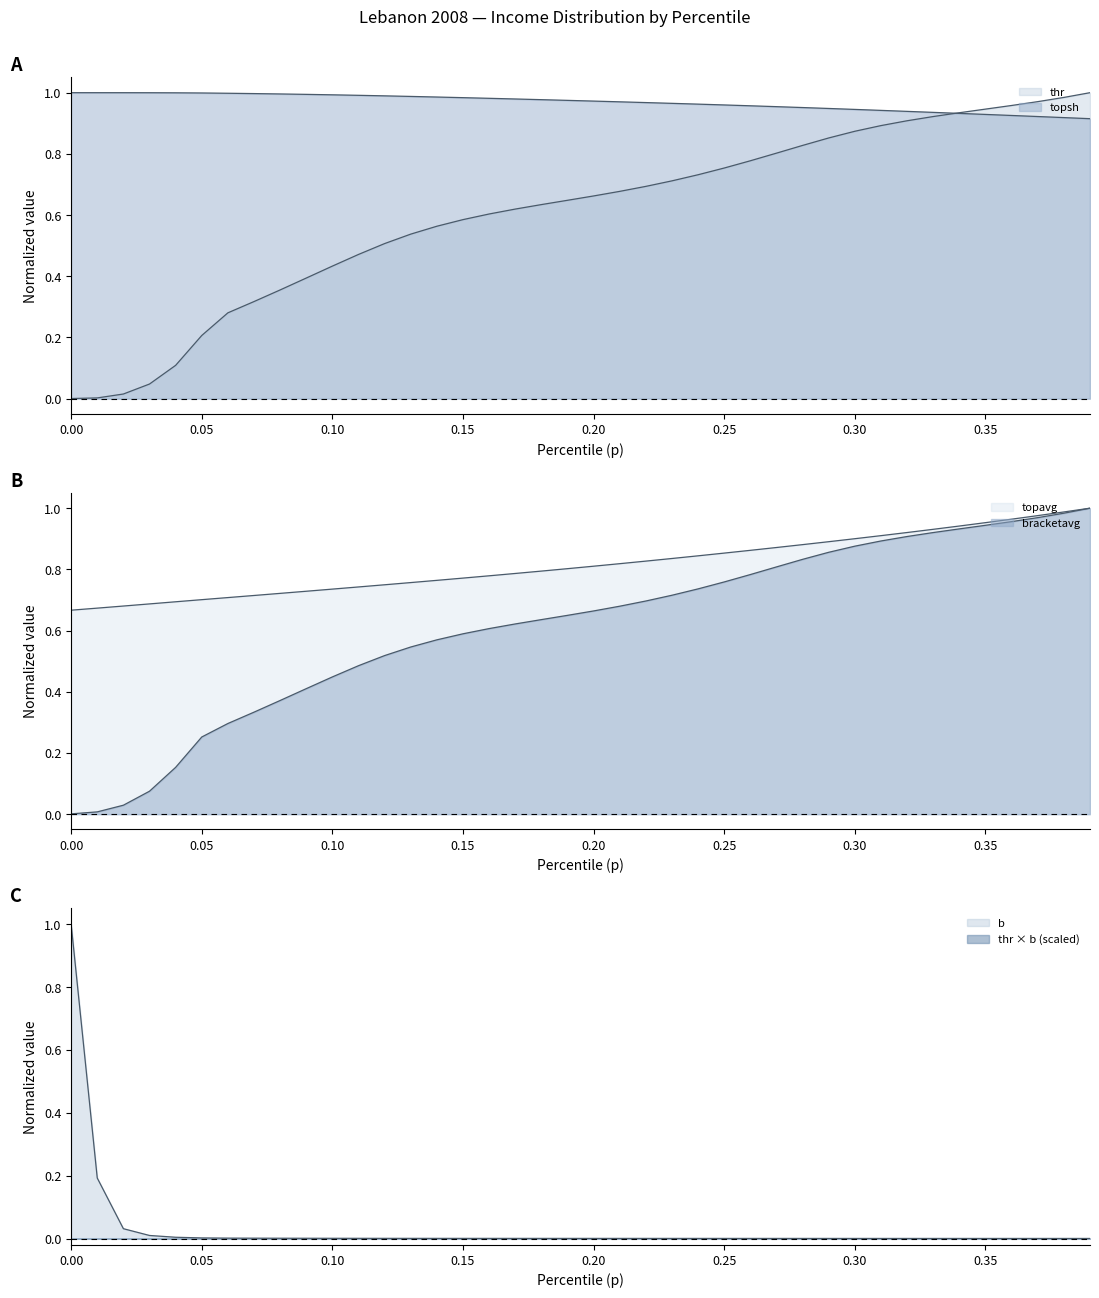

What is the difference between the maximum and second lowest values in the bracketavg series?

1.0